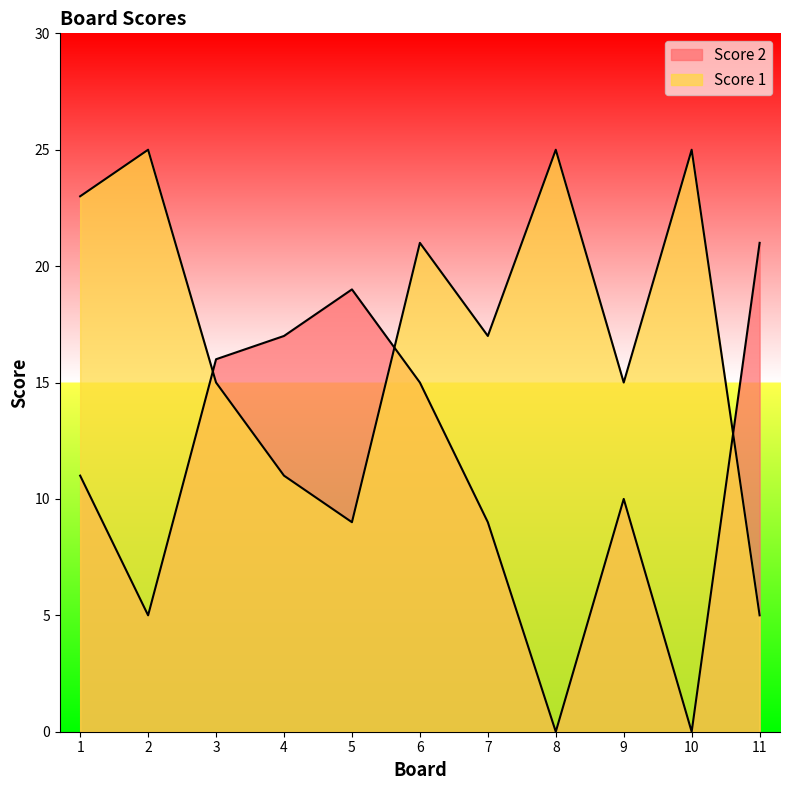

How many lines are shown in the chart?

2